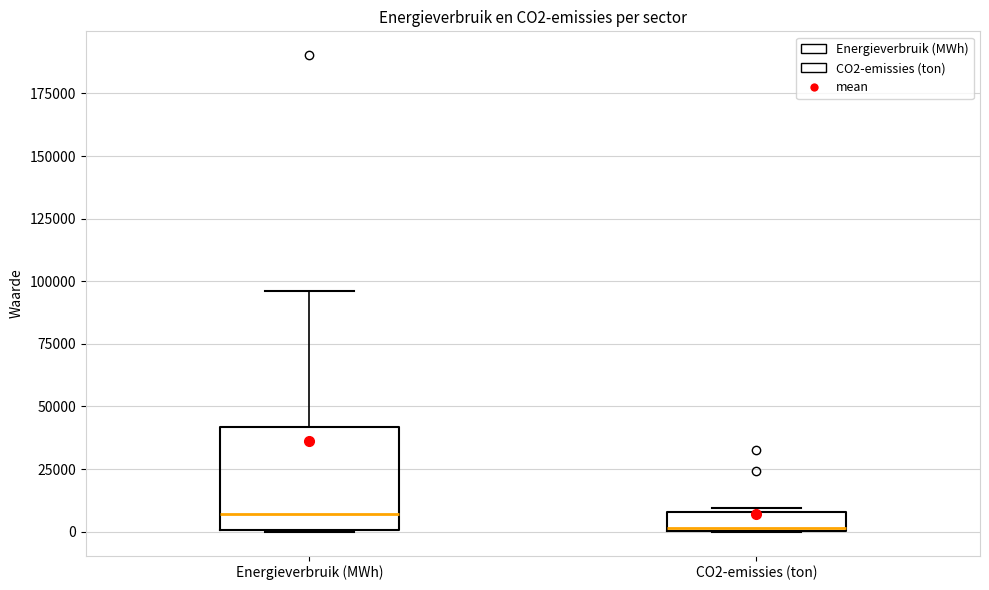

Where is the upper edge of the box for CO2-emissies (ton) on the y-axis? The values are not printed on the chart, so give them approximately, as read against the axis.

10000